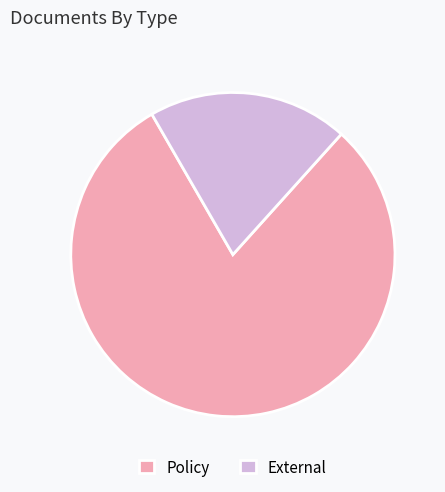

Between Policy and External, which is larger?

Policy